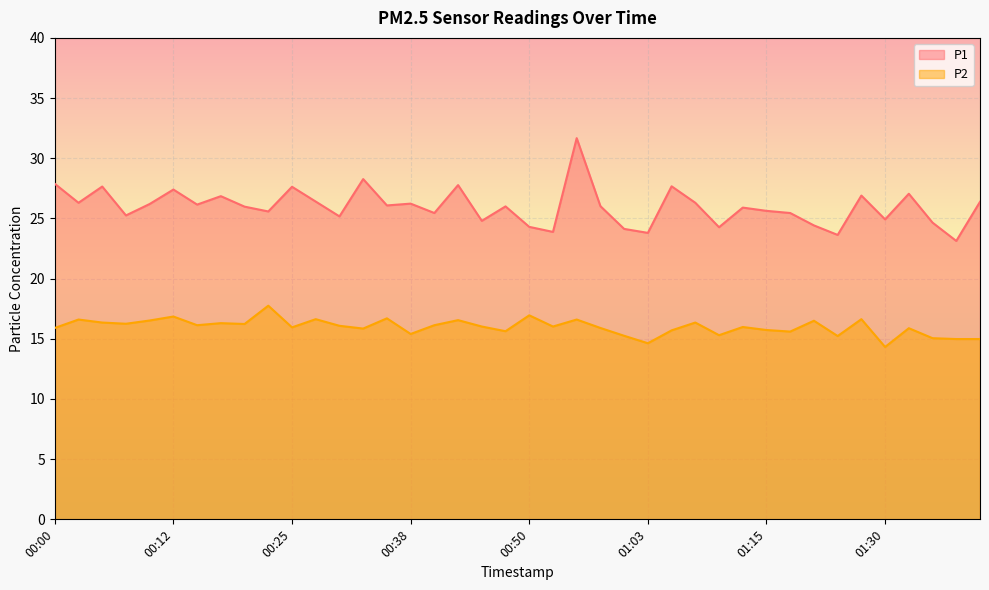

At how many categories does at least one series exceed 20?

40